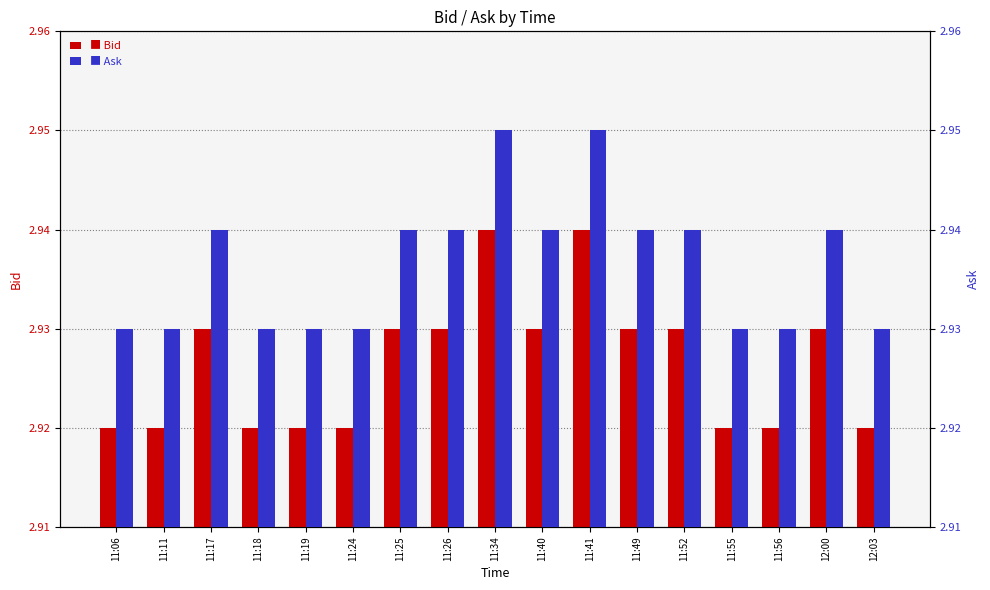

What is the sum of the Bid values at 11:26 and 11:49?

5.9